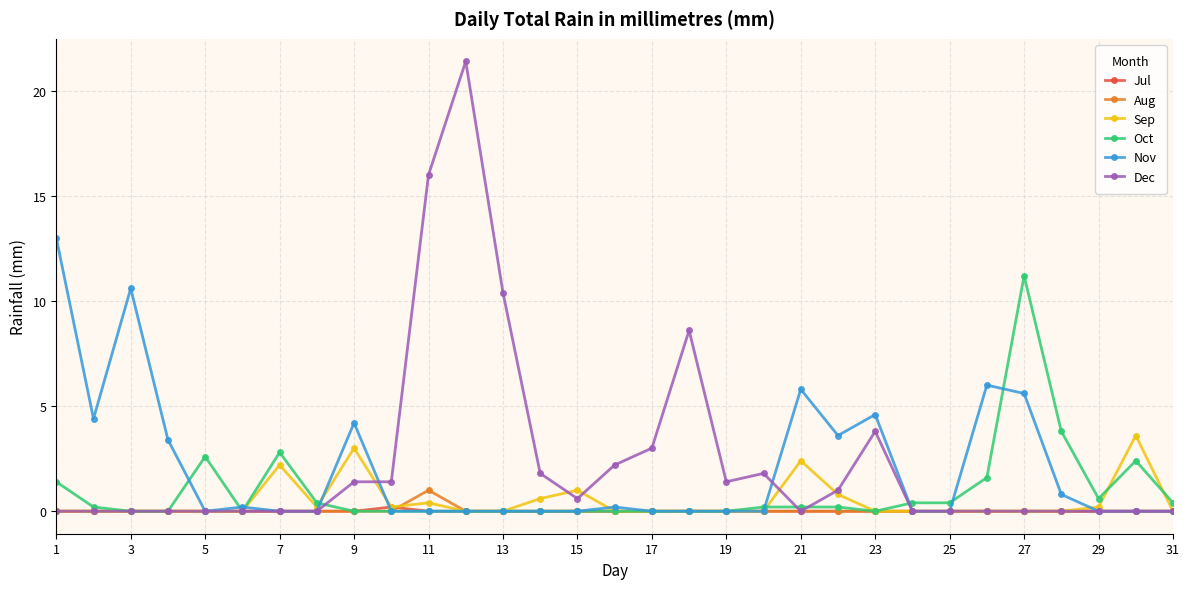

In Nov, how many points are higher than both neighbors (excluding endpoints)?

7